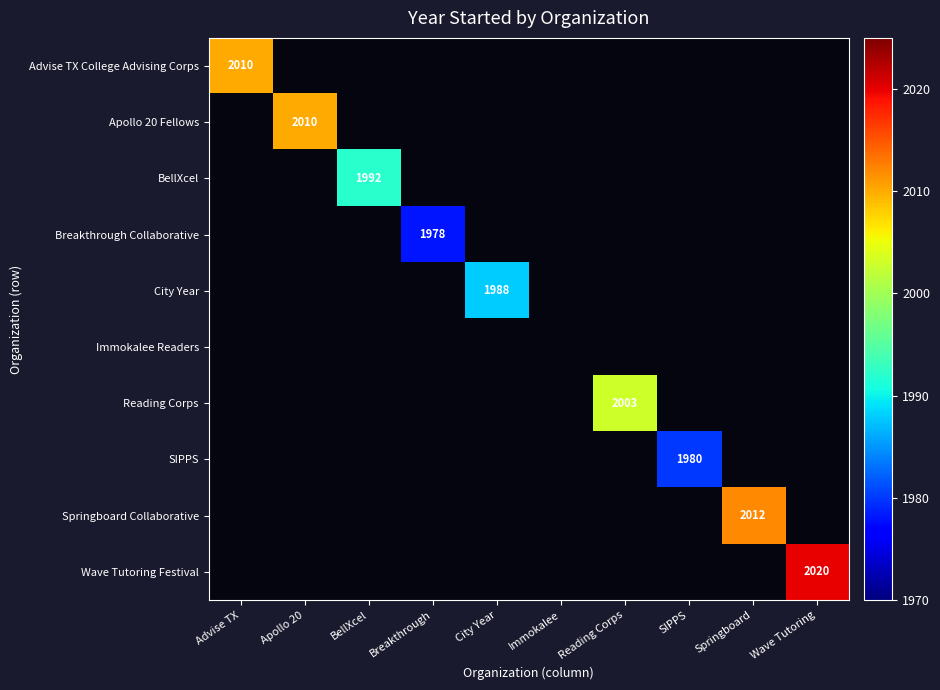

At which category does the chart reach its peak across all series?

Wave Tutoring